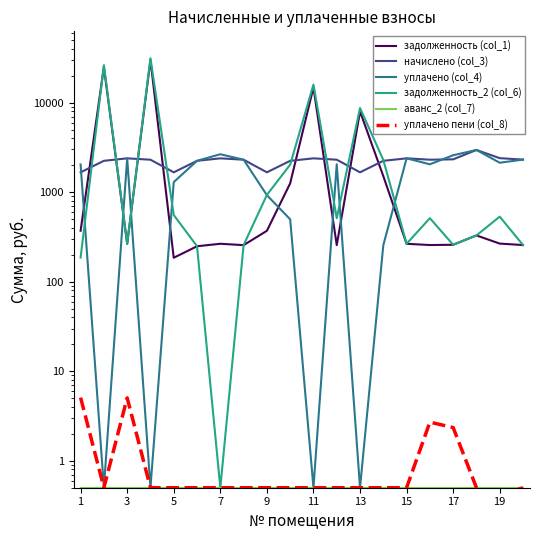

How many values in the начислено (col_3) series exceed 2305?

12